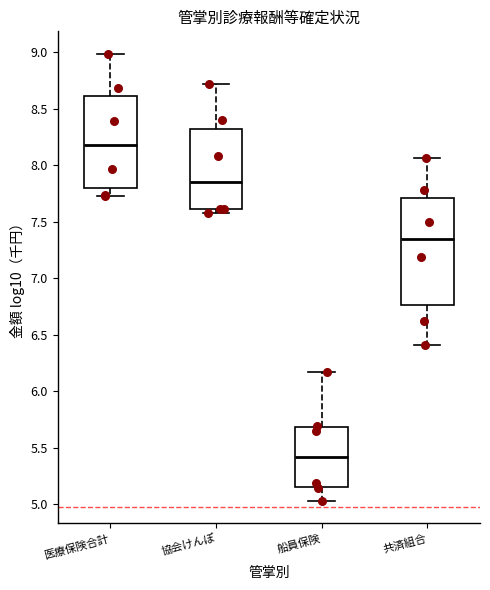

Reading left to right, transcribe this box plot: for each box, give where its median line is, the range the box spans, and where its two whiskers end, as read against the y-axis. The values are not printed on the chart, so give them approximately, as read against the axis.

医療保険合計: median 8.20, box 7.80 to 8.60, whiskers 7.75 to 9.00
協会けんぽ: median 7.85, box 7.60 to 8.30, whiskers 7.60 (just below the box's lower edge) to 8.70
船員保険: median 5.40, box 5.15 to 5.70, whiskers 5.05 to 6.15
共済組合: median 7.35, box 6.75 to 7.70, whiskers 6.40 to 8.05